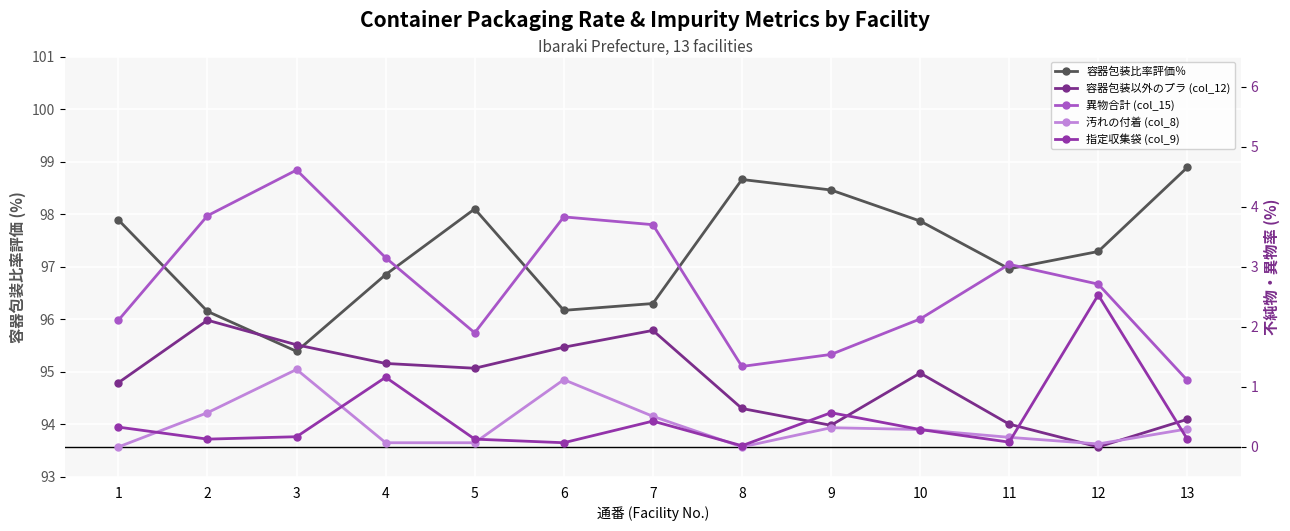

Which has a higher value, 13 or 7?

13